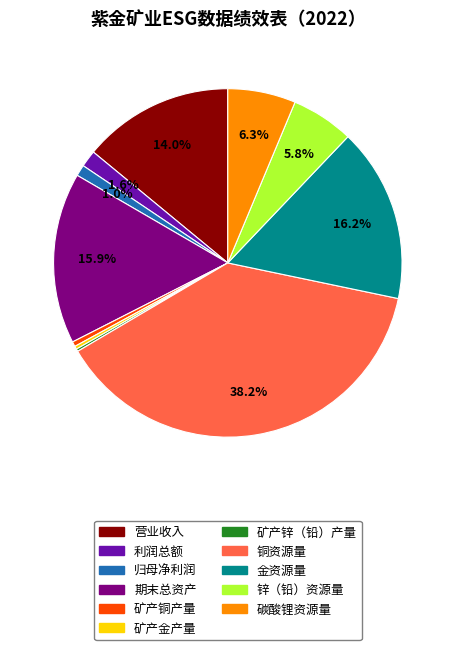

The 锌（铅）资源量 slice represents 6% of the pie. True or false?

True